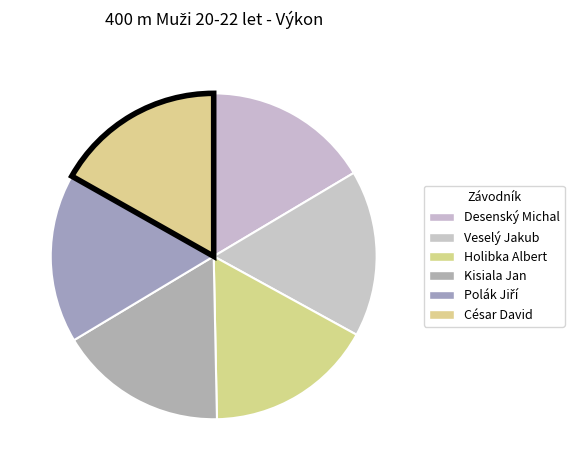

Count the number of slices in the pie.

6